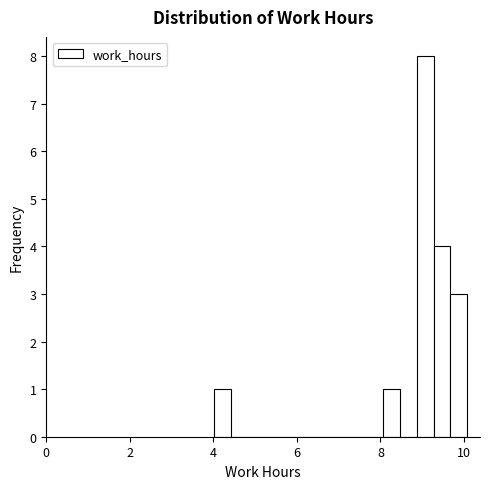

Around what value on the x-axis is the tallest bar? Give the approximate position of its centre, as read against the axis.

9.0